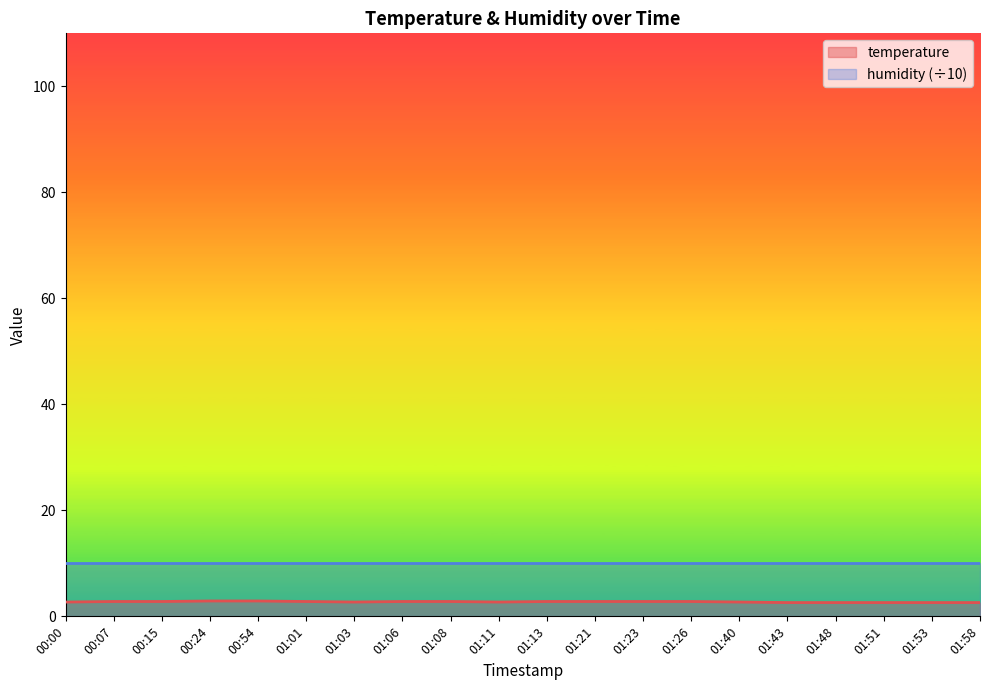

True or false: the data shows 1.2 at 01:40.

False